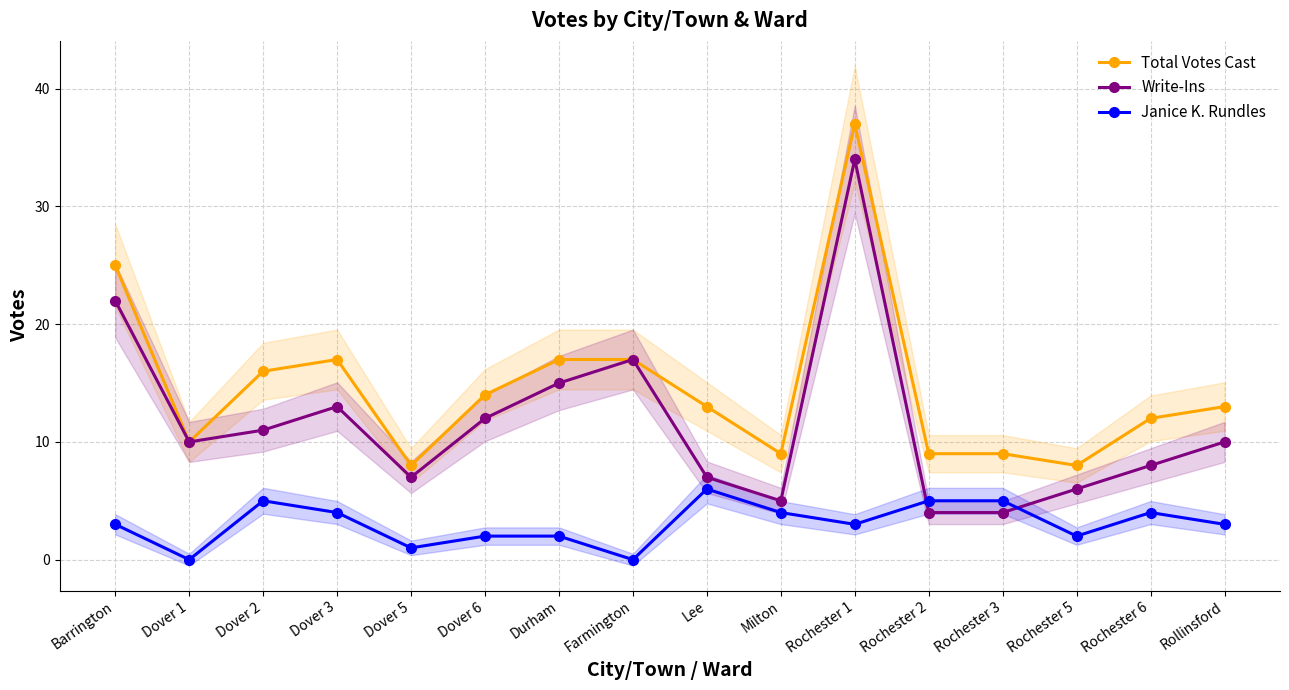

Which category has the lowest value across all series?

Dover 1